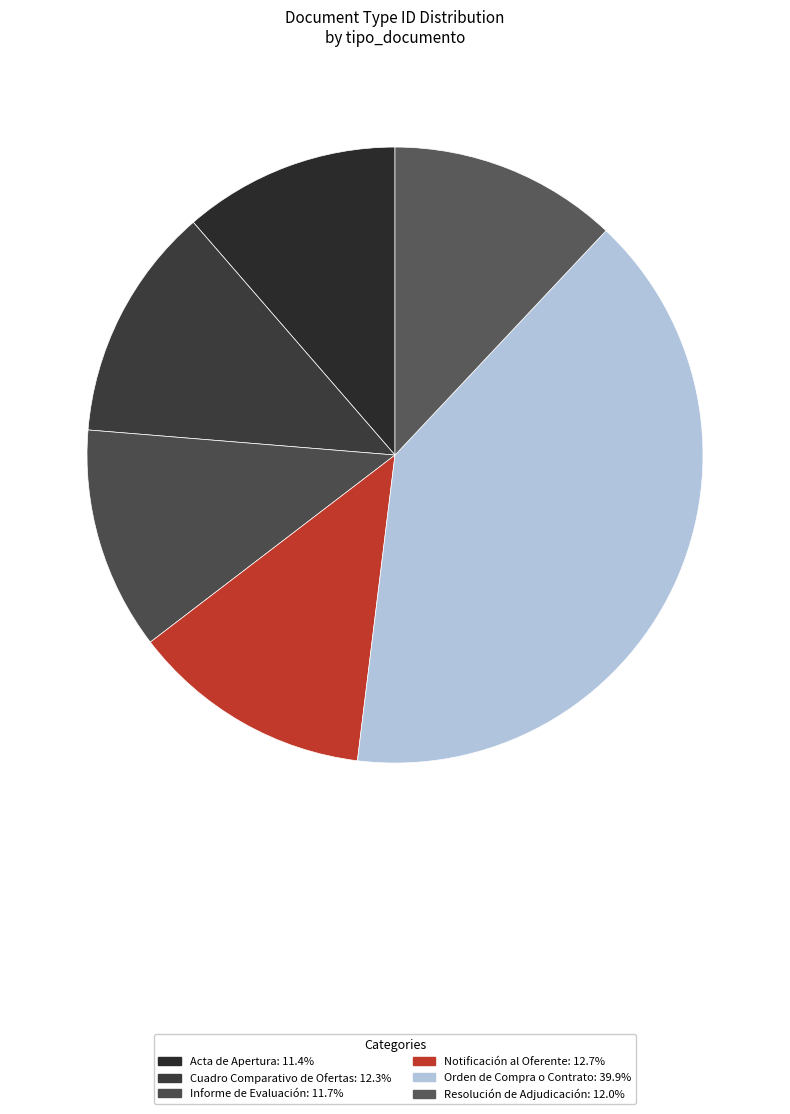

To the nearest percent, what is the combined percentage of Resolución de Adjudicación and Notificación al Oferente?

25%